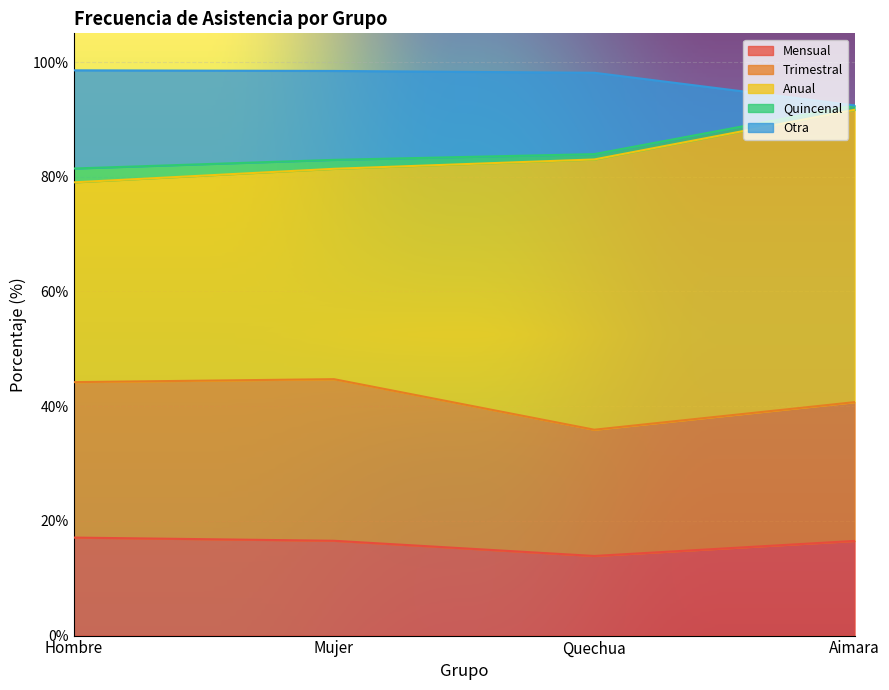

Does the chart display data point markers on the line(s)?

No